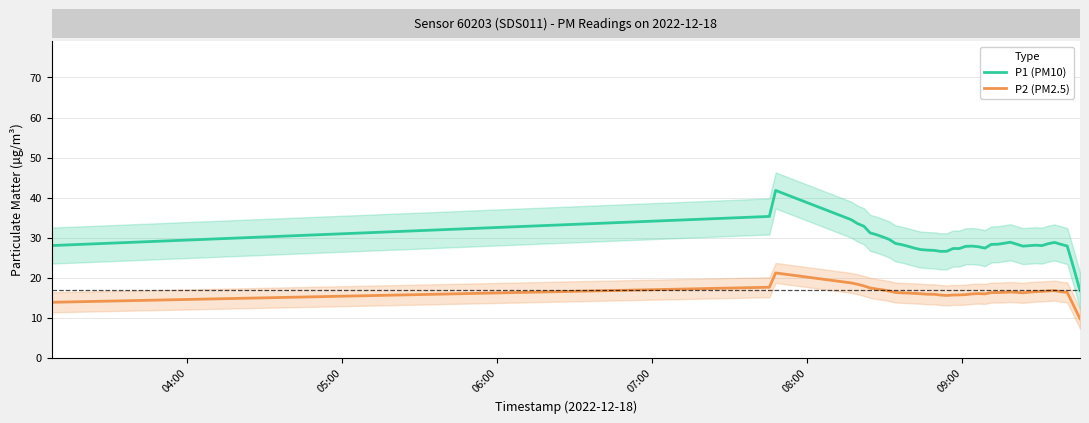

What is the difference between the second highest and minimum values in the P1 (PM10) series?

18.5